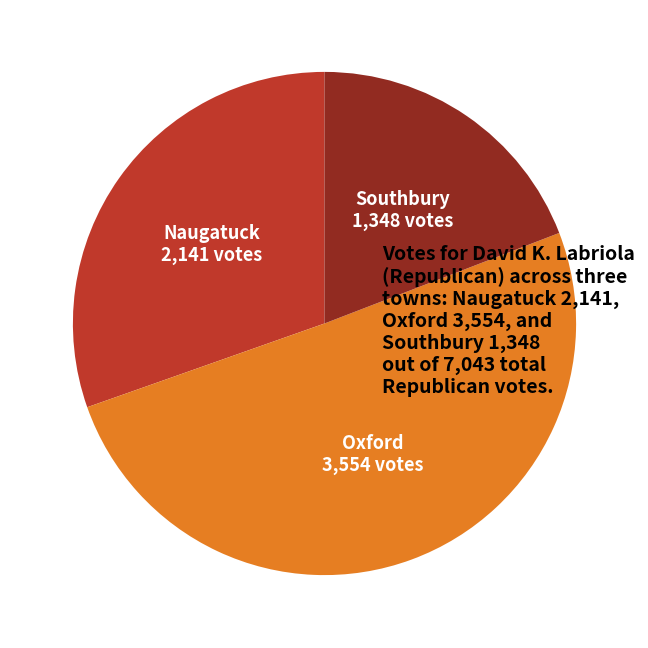

Approximately how many times larger is the value at Oxford compared to Southbury?

2.6